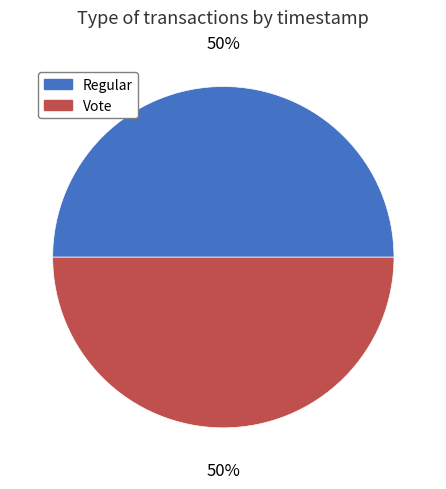

Combined, do Regular and Vote account for over 50%?

Yes